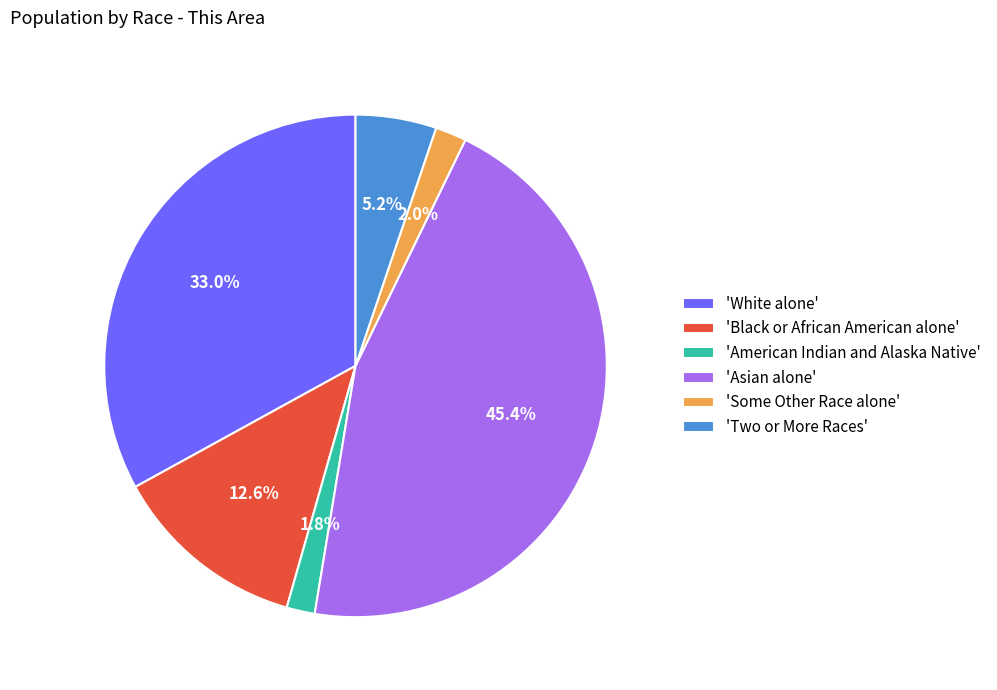

How many segments does this pie chart have?

6